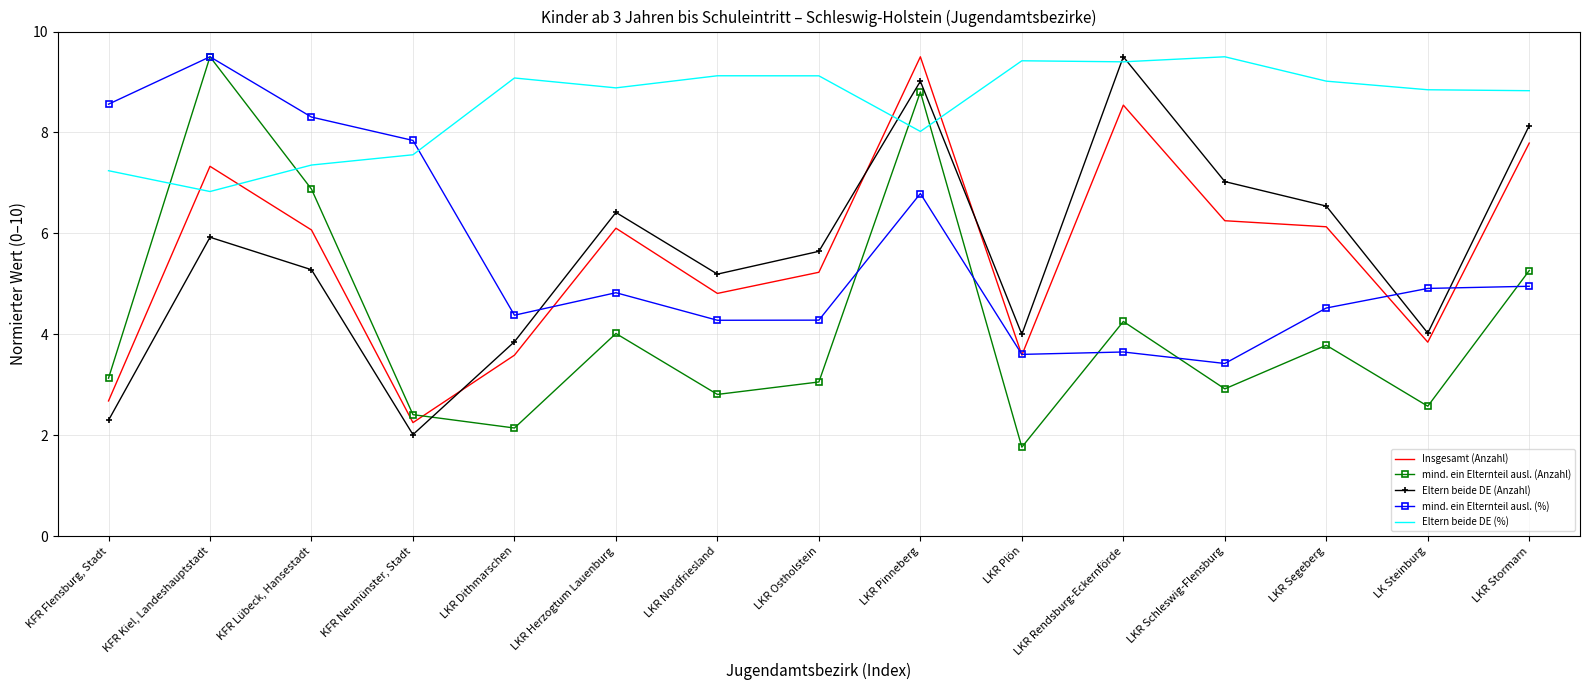

True or false: mind. ein Elternteil ausl. (Anzahl) has more than 0 interior local peaks.

True